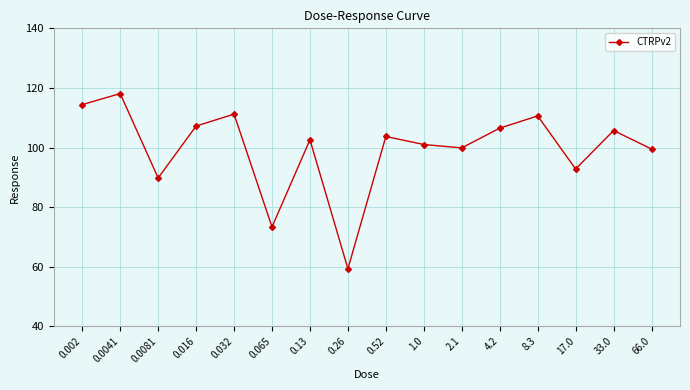

What is the difference between the maximum and minimum values?

58.8